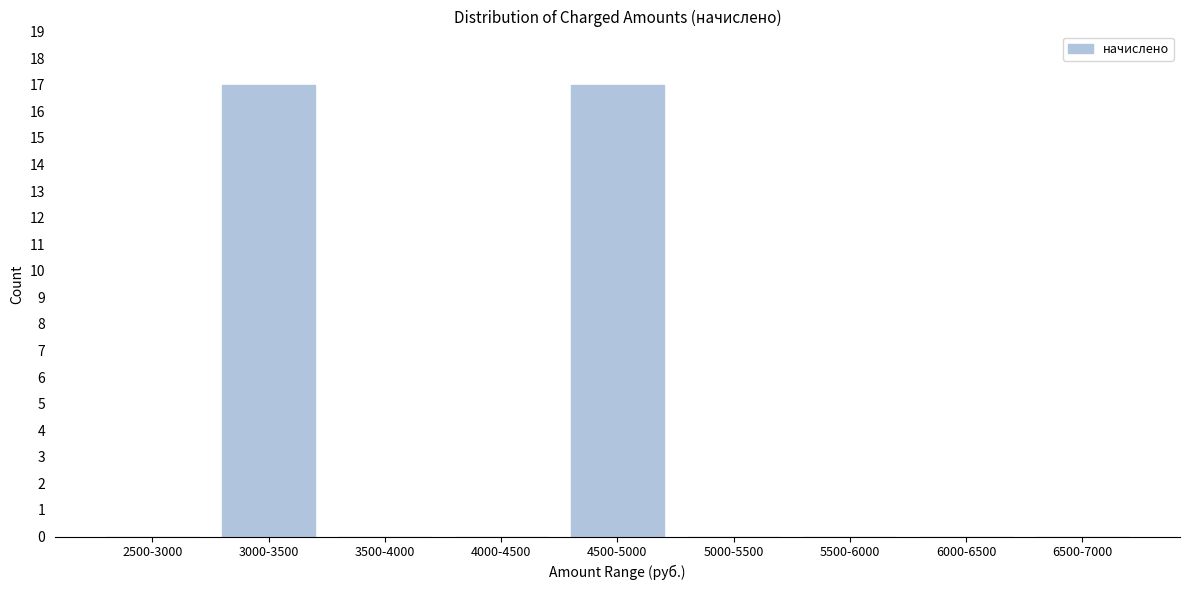

Reading left to right, transcribe all the data shown in this chart.

2500-3000=0	3000-3500=17	3500-4000=0	4000-4500=0	4500-5000=17	5000-5500=0	5500-6000=0	6000-6500=0	6500-7000=0